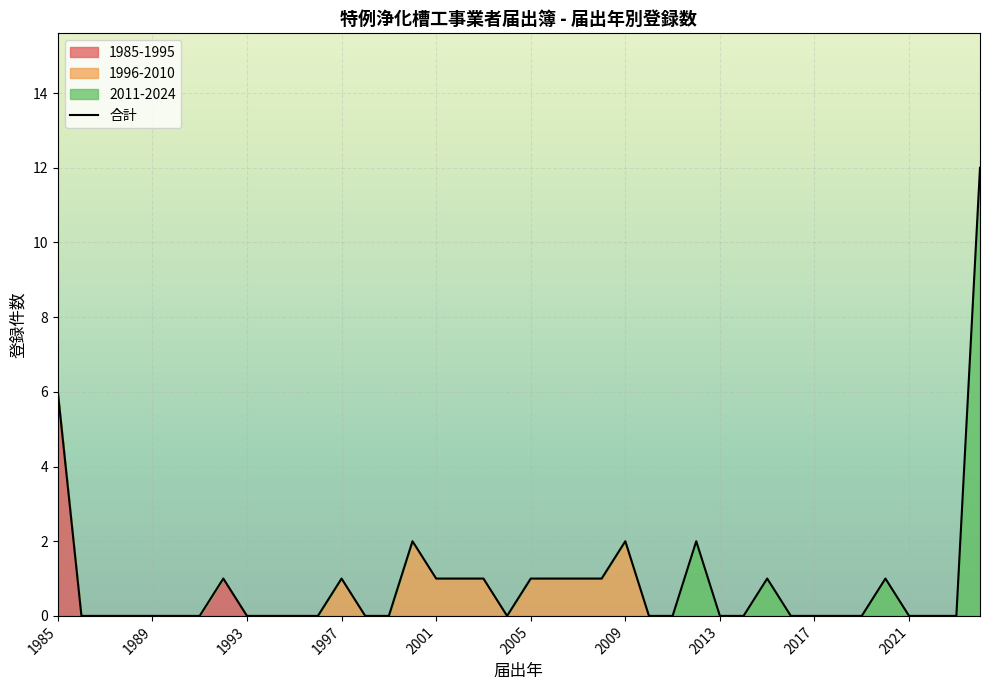

Count the number of categories in the chart.

40